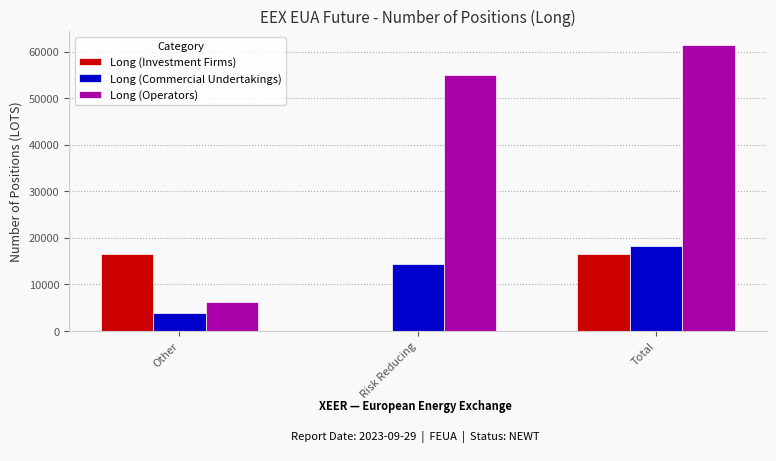

True or false: Long (Operators) has a value of 61376 at Total.

True